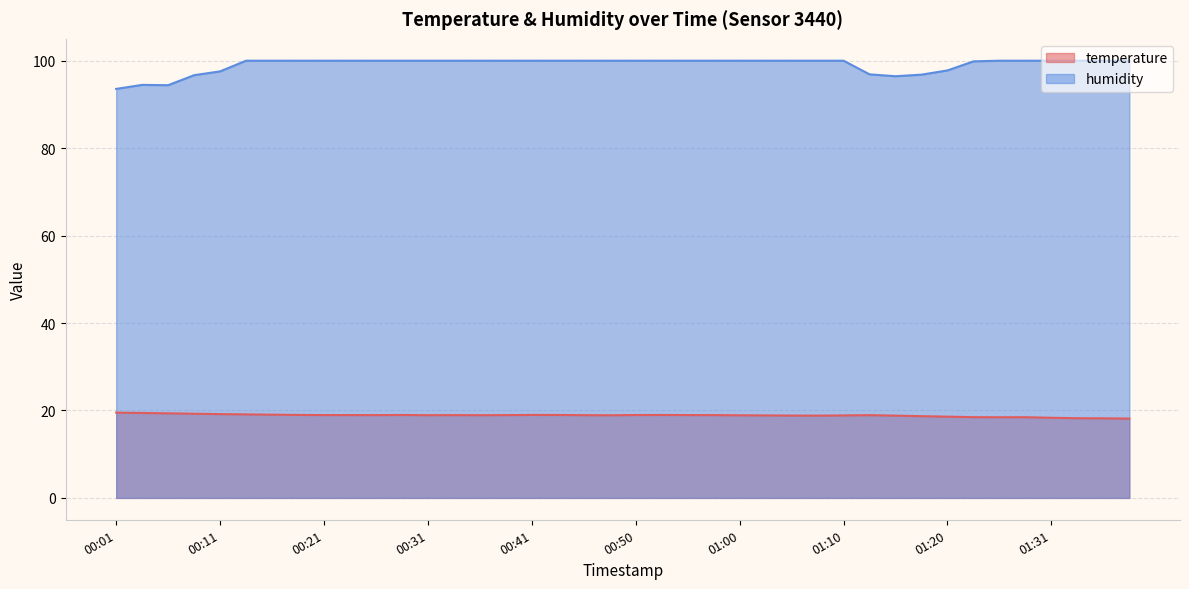

At which category is the sum across all series the highest?

00:14